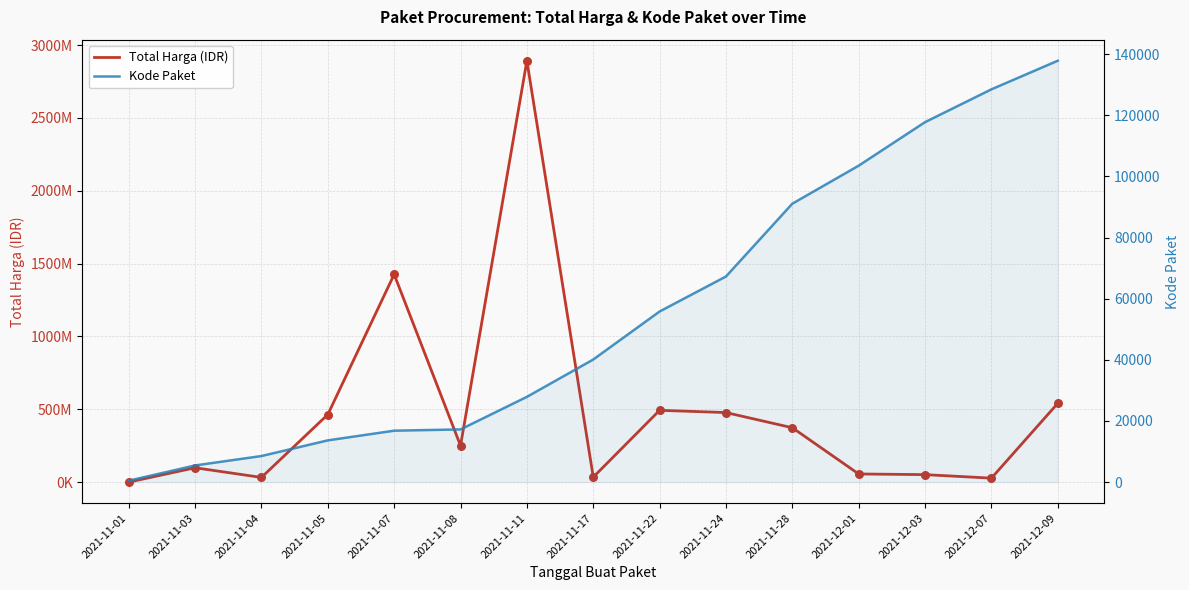

Which series contains the lowest Y value?

Kode Paket